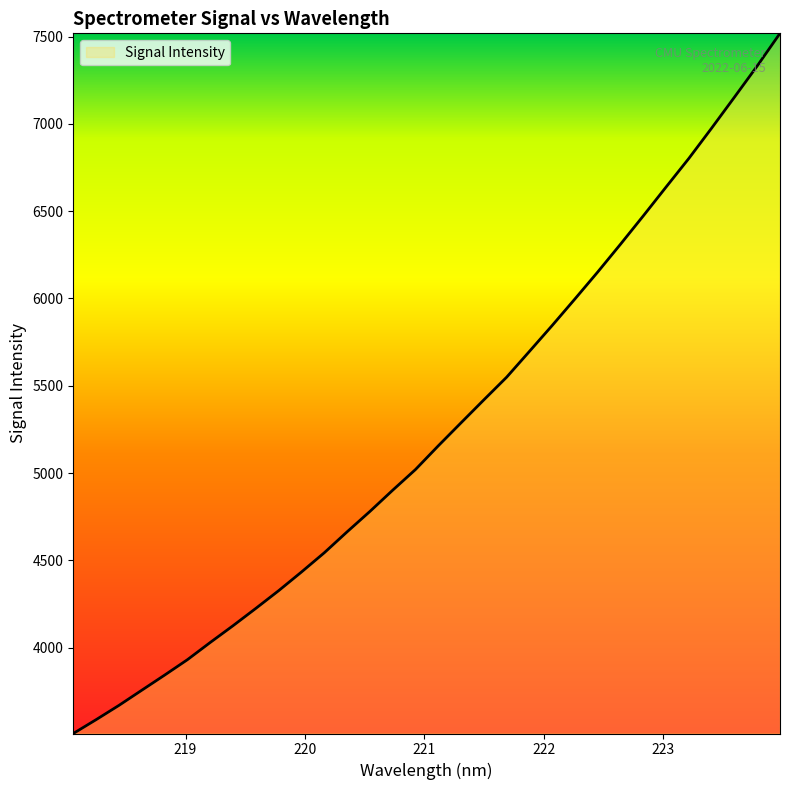

What is the smallest value displayed?

3508.1